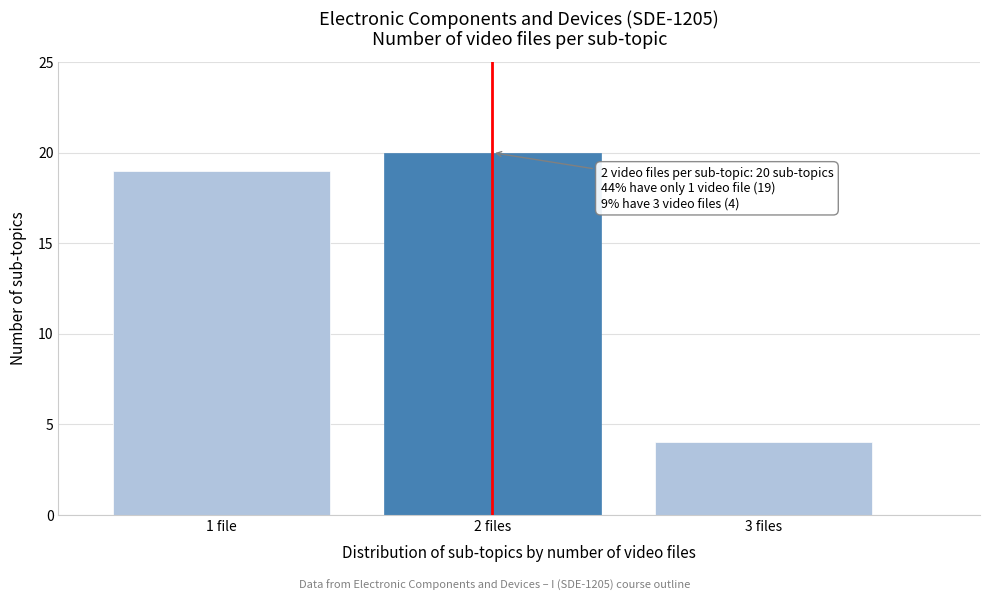

Reading right to left, transcribe all the data shown in this chart.

4	20	19